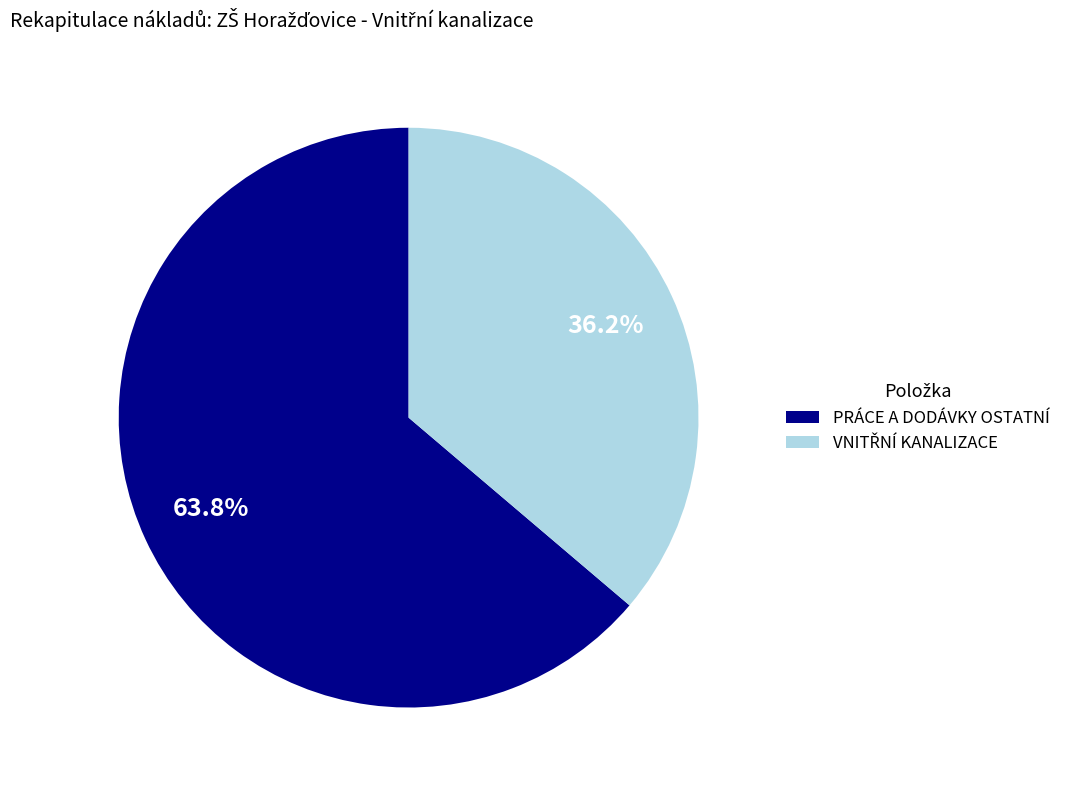

True or false: PRÁCE A DODÁVKY OSTATNÍ accounts for 78% of the total.

False